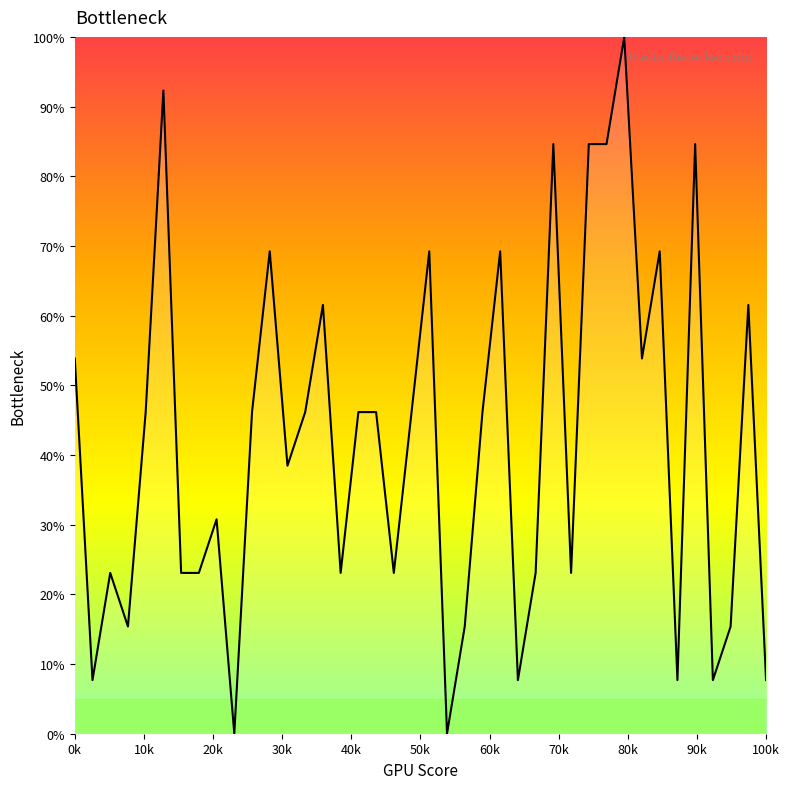

How many values are below 46?

19